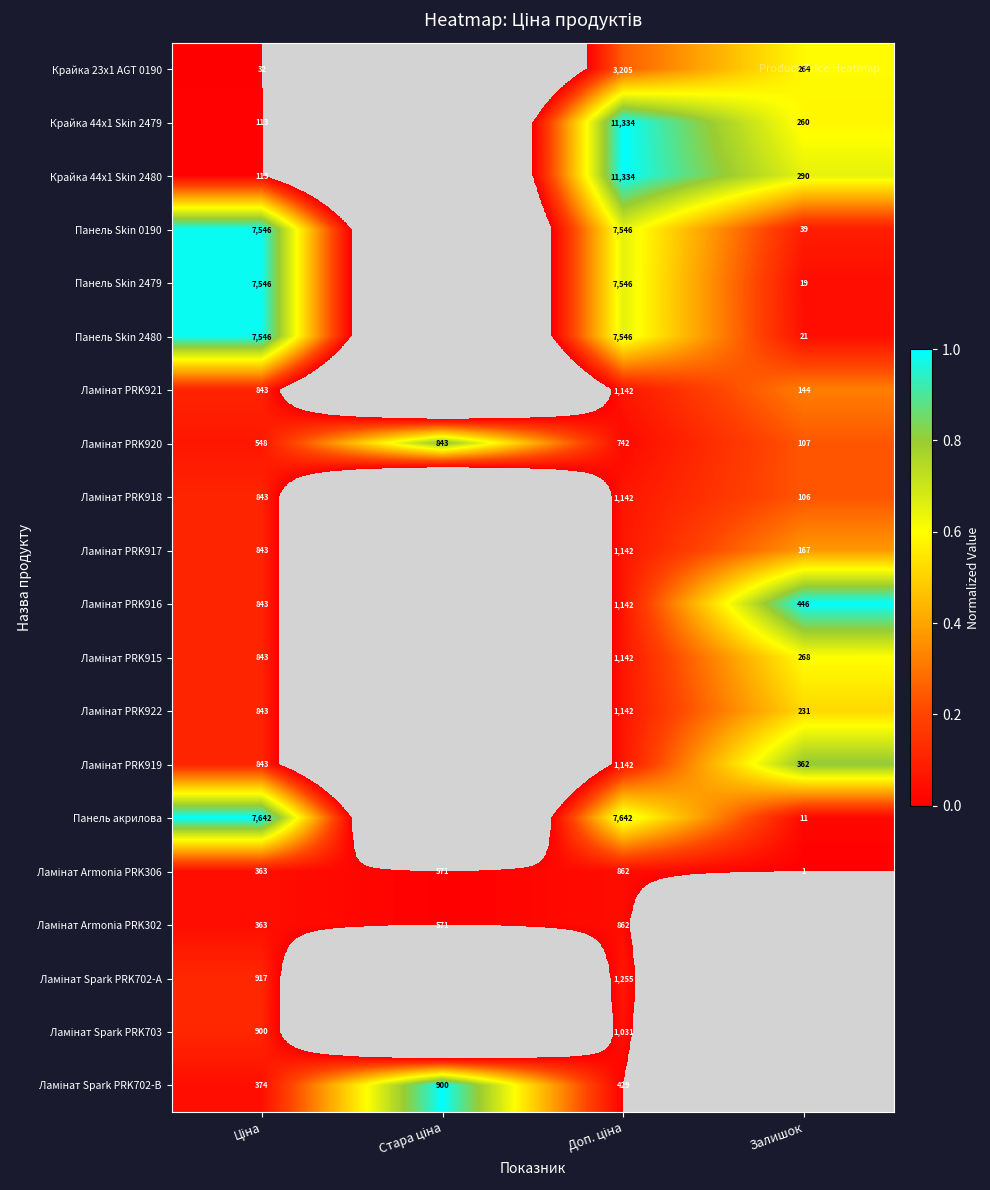

The Панель Skin 2480 series shows 21 at Залишок. True or false?

True